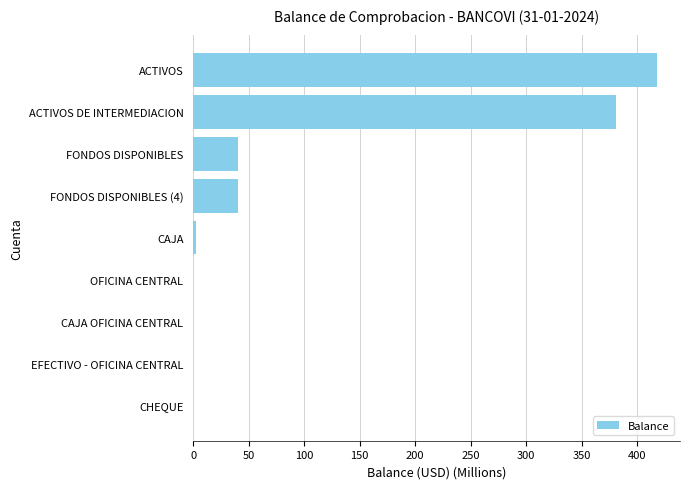

What is the approximate value at ACTIVOS?

417.7